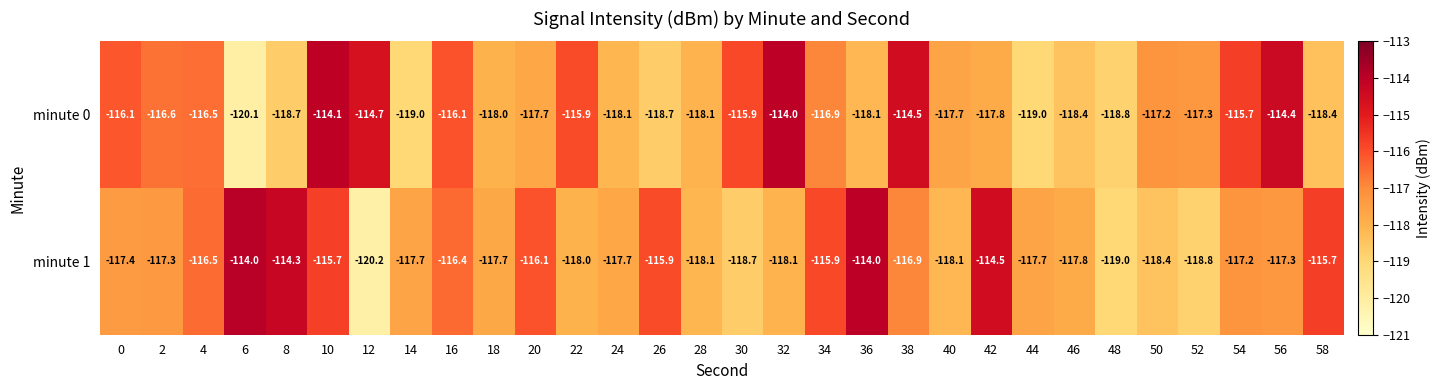

Rank the series by their average value, from highest to lowest.

minute 1, minute 0